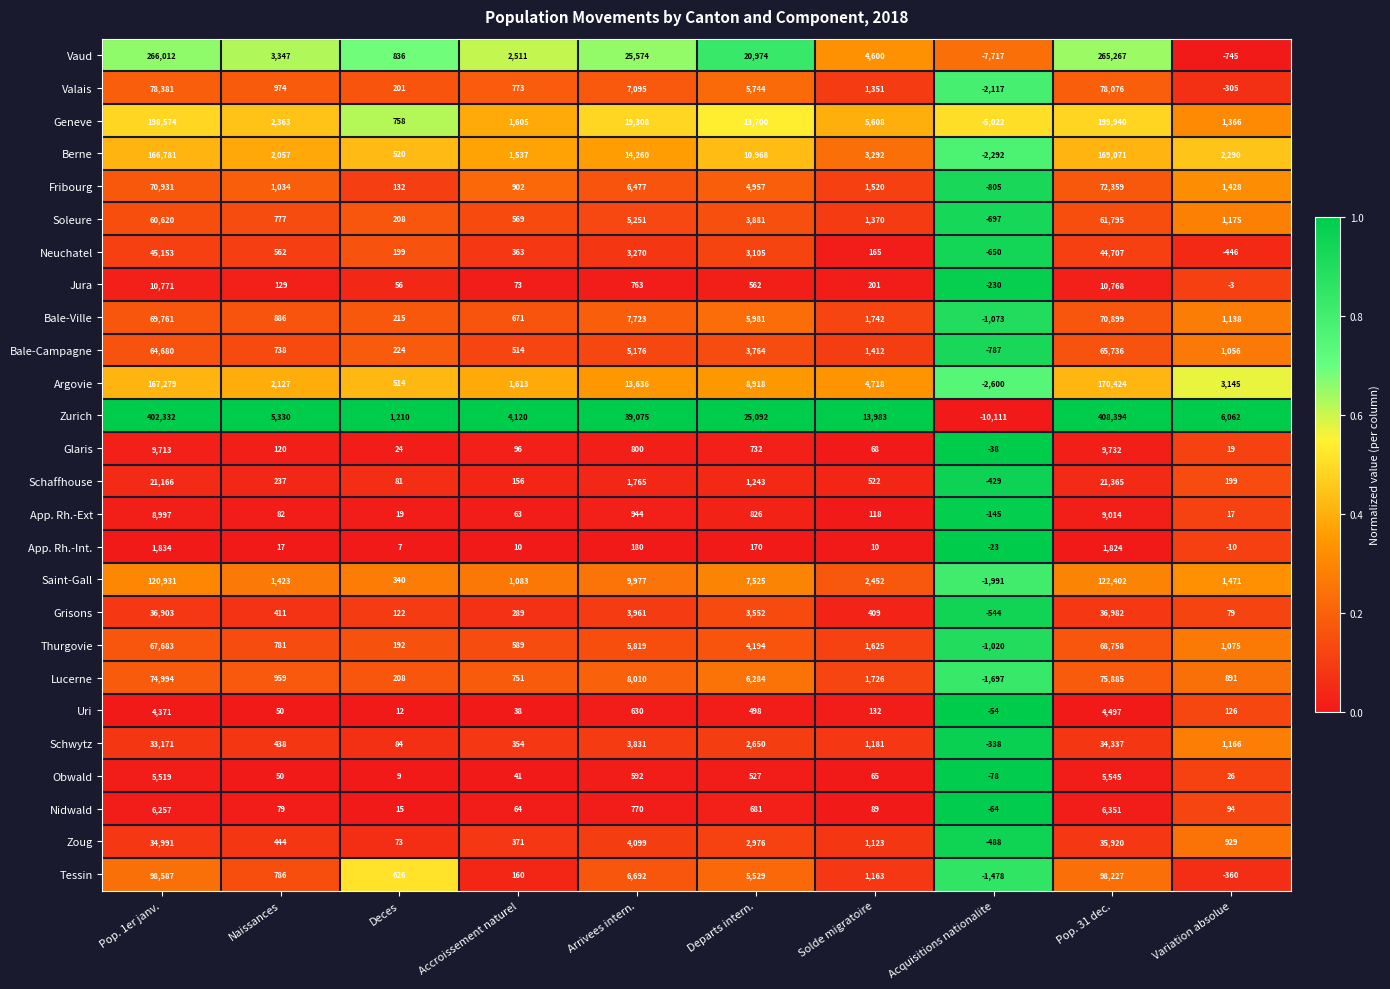

At how many categories does at least one series exceed 0?

9